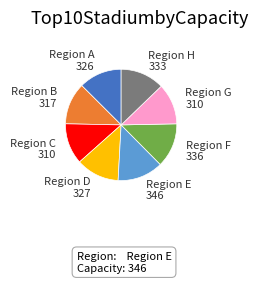

What is the ratio of the value at Region E to the value at Region F?

1.0